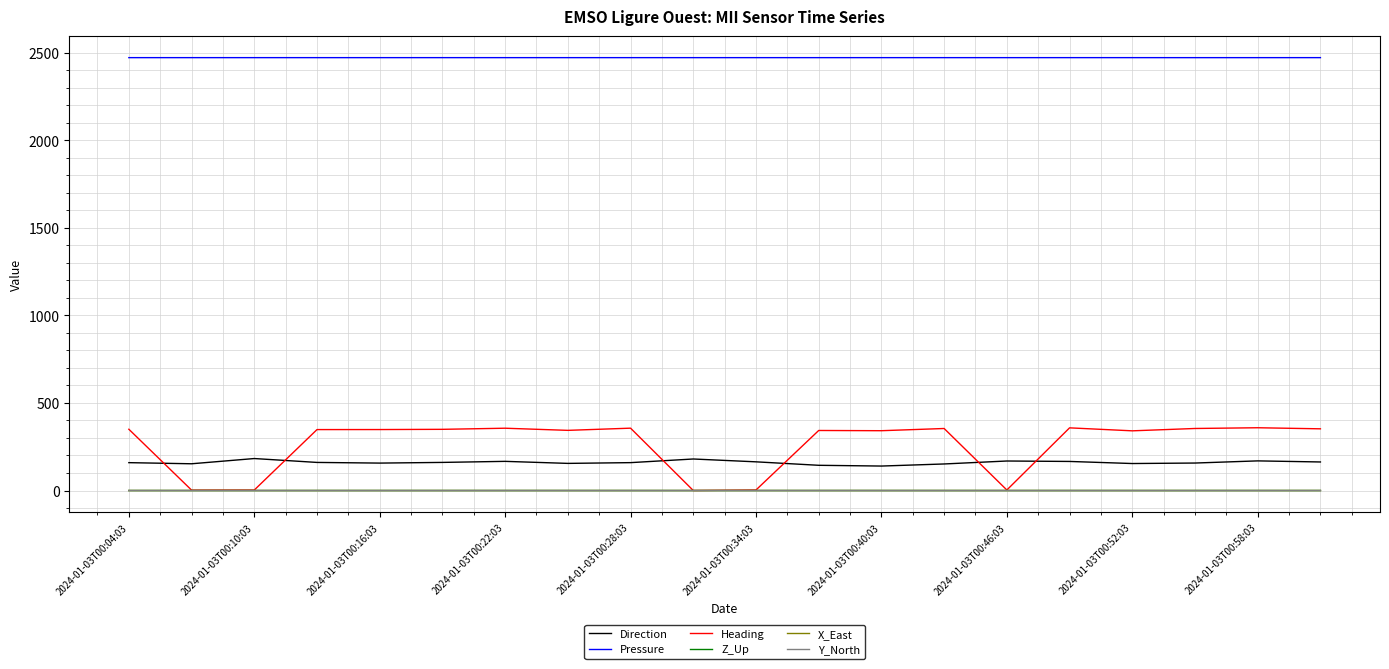

What is the maximum value shown in the chart?

2471.6